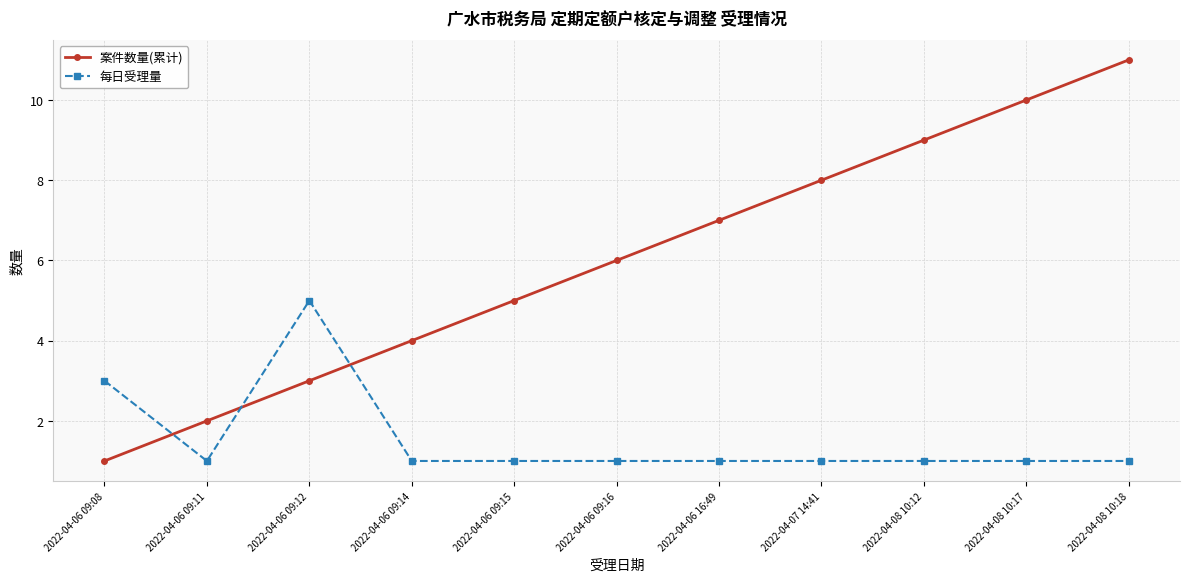

What are all the series names shown in the legend?

案件数量(累计), 每日受理量